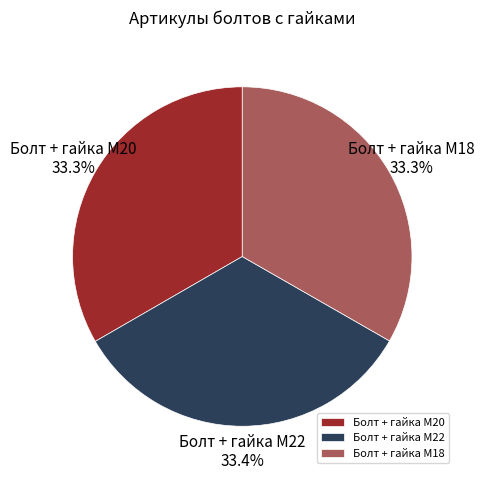

Is there a majority slice in this chart?

No